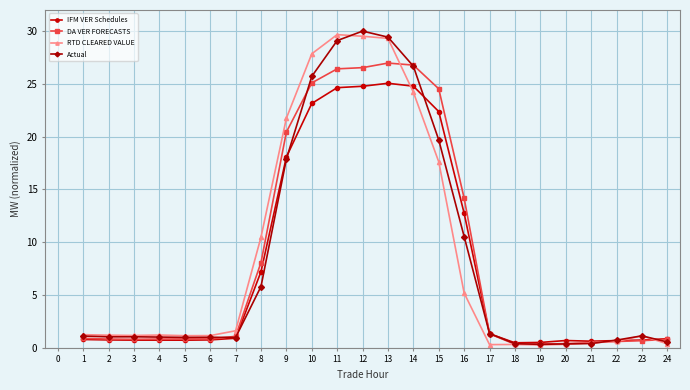

What is the value of the RTD CLEARED VALUE point at the 15th from the left?

17.6